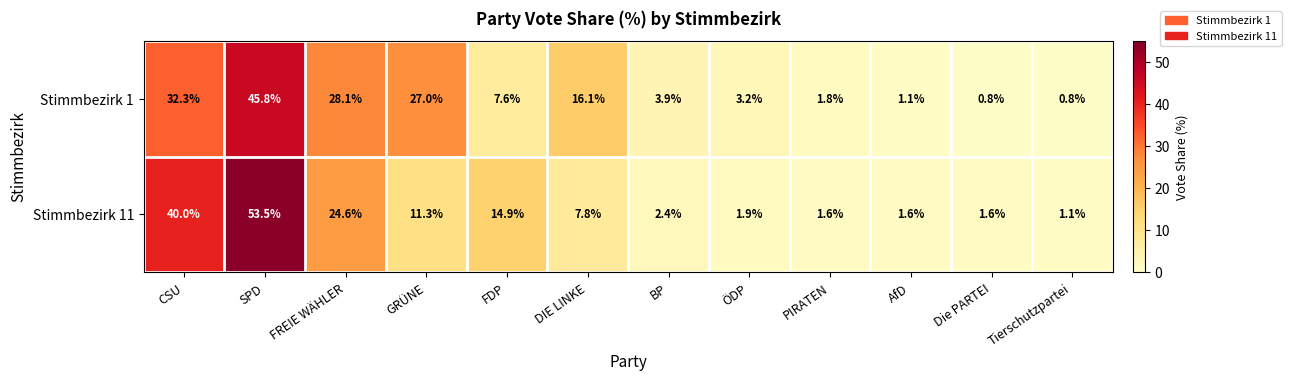

What is the approximate value of Stimmbezirk 1 at Die PARTEI?

0.8